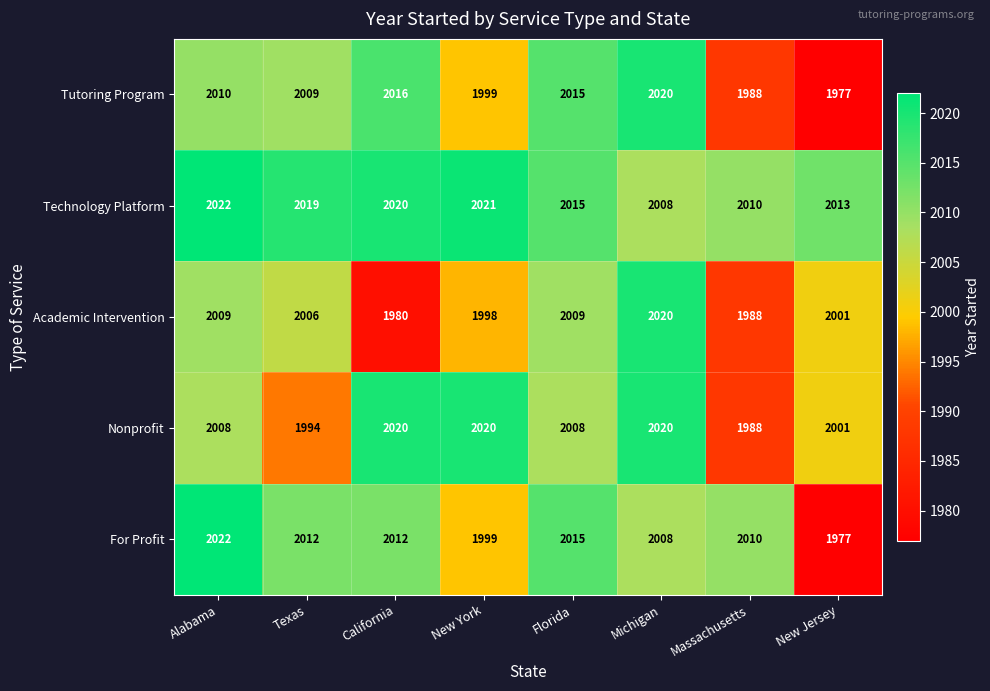

Between Texas and New York, which series saw the biggest shift?

Nonprofit